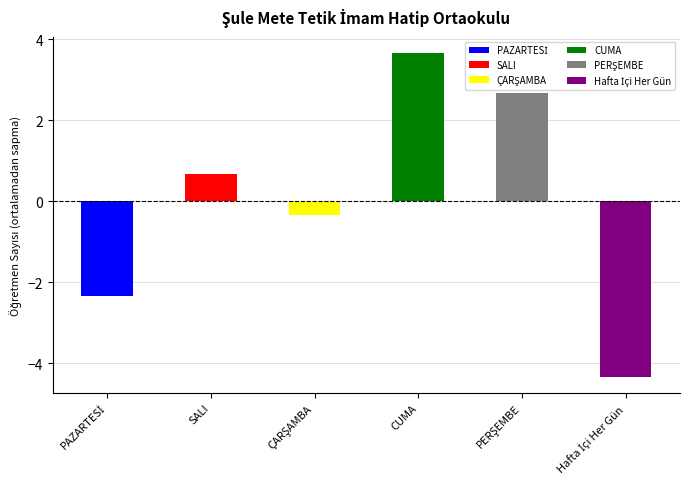

What is the maximum value shown in the chart?

3.7